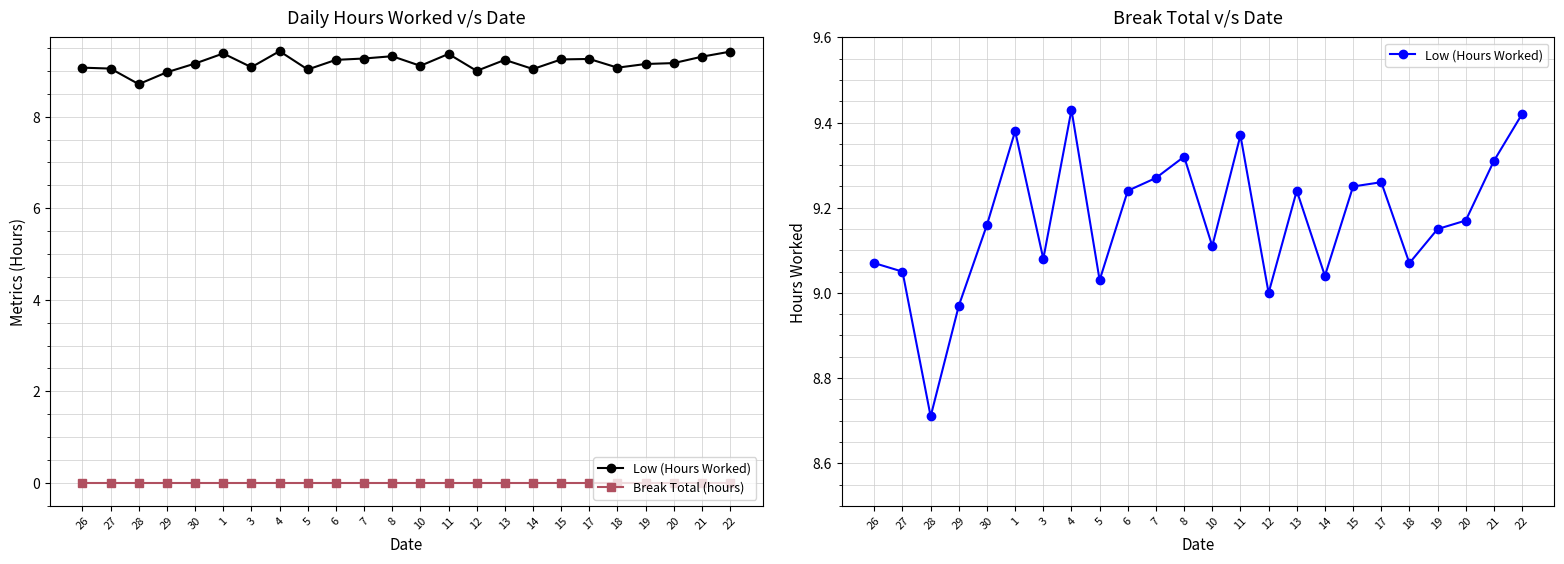

Which category has the lowest value across all series?

26